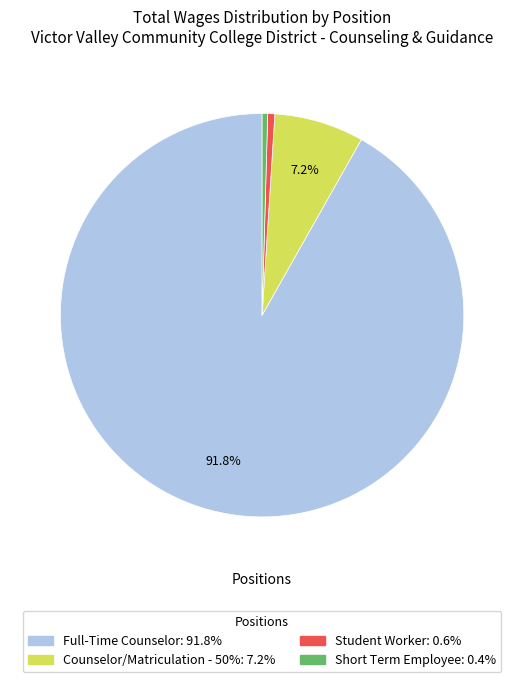

Count the number of slices in the pie.

4